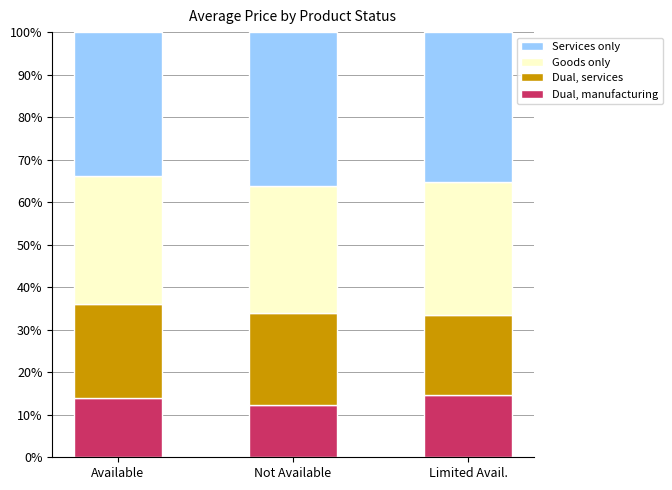

Reading left to right, list the values for the Dual, manufacturing series.

Available=14.0	Not Available=12.4	Limited Avail.=14.6